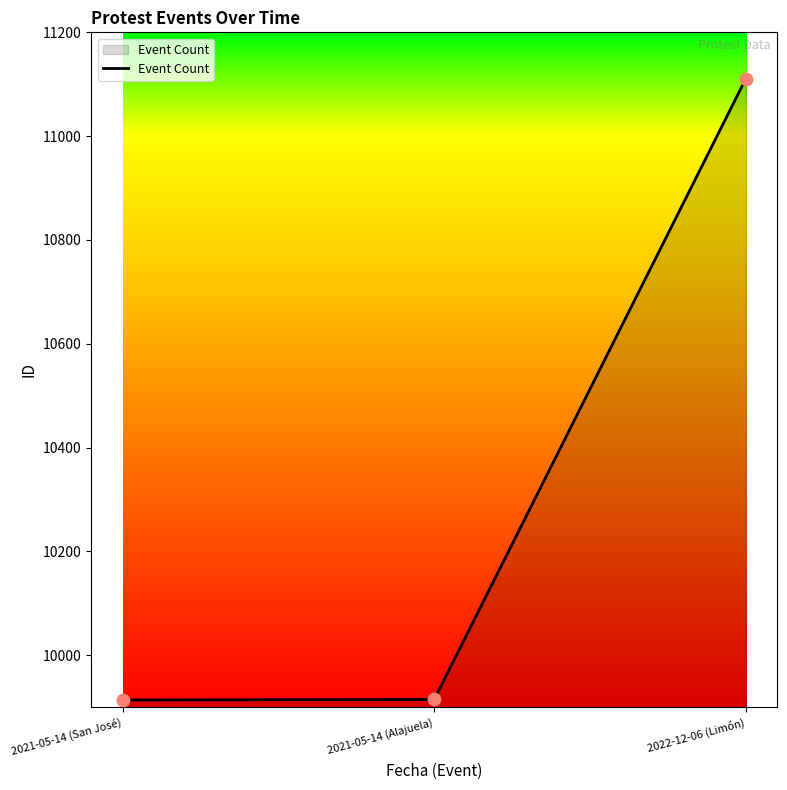

Approximately how many times larger is the value at 2022-12-06 (Limón) compared to 2021-05-14 (San José)?

1.1